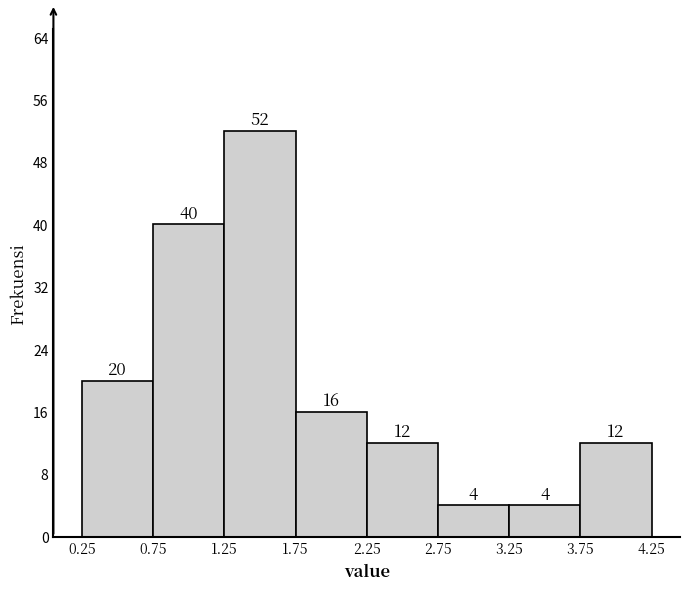

What is the height of the bar covering 0.25 to 0.75 on the x-axis?

20